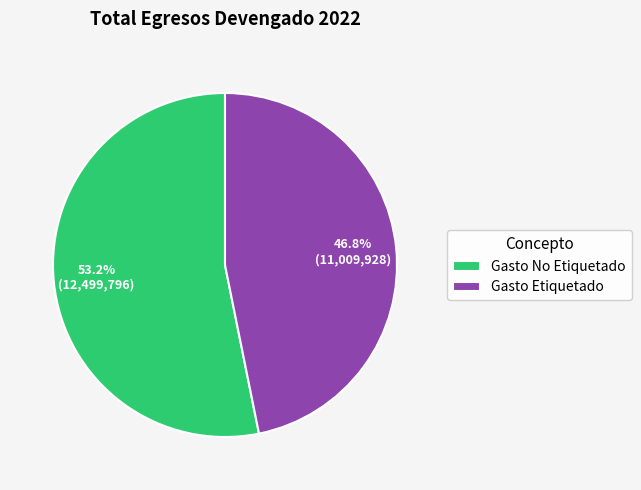

Is there a majority slice in this chart?

Yes